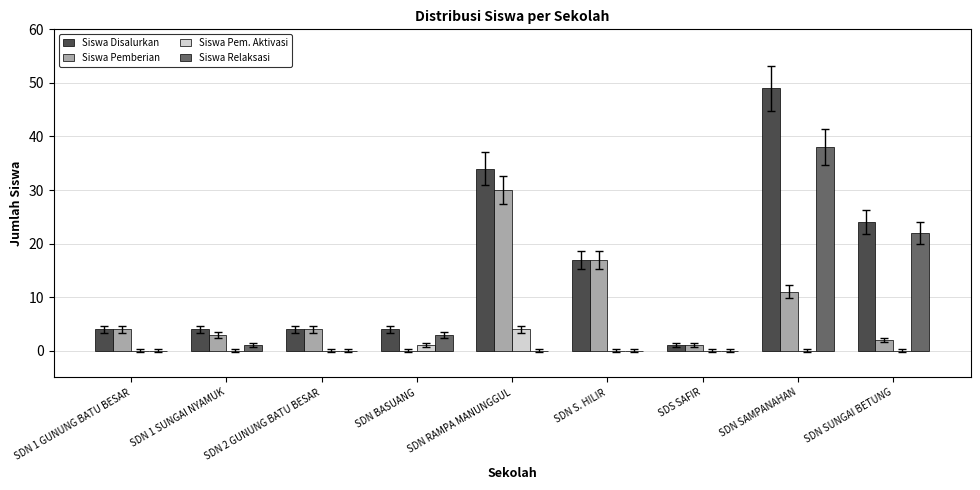

Which series has the widest spread of values?

Siswa Disalurkan